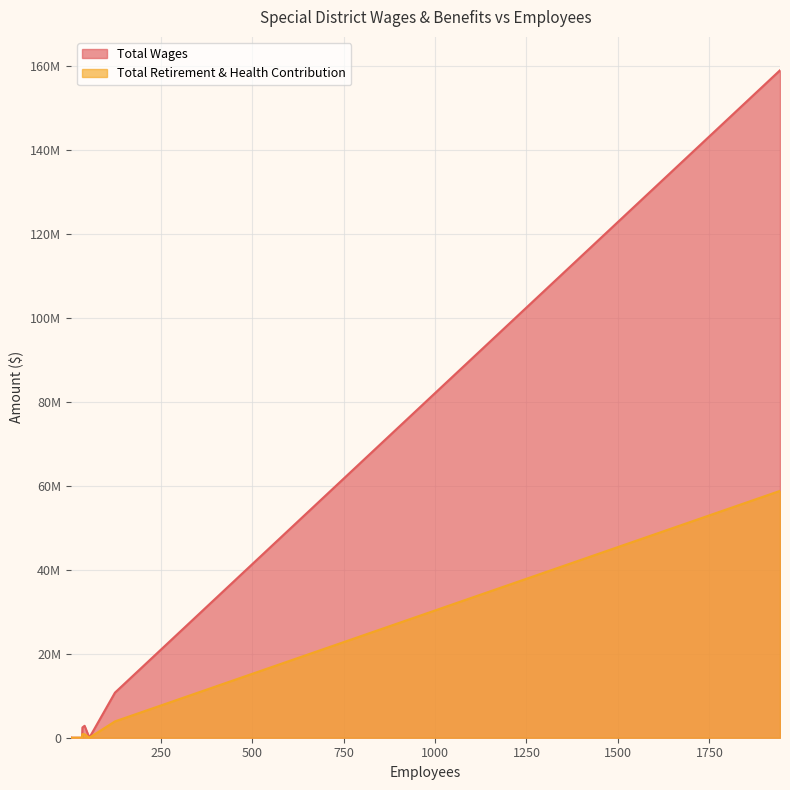

What is the greatest value displayed?

158982957